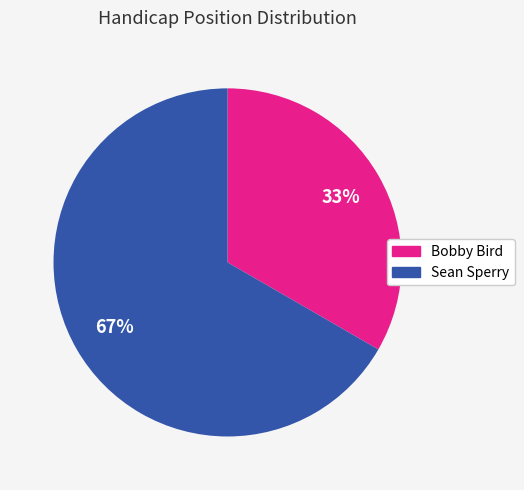

The Bobby Bird slice represents 41% of the pie. True or false?

False